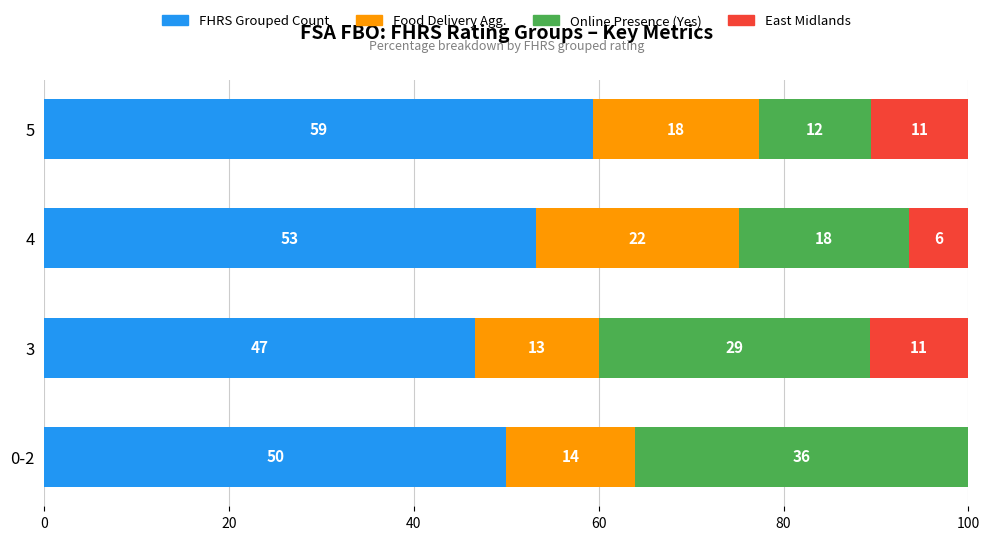

What are all the series names shown in the legend?

FHRS Grouped Count, Food Delivery Agg., Online Presence (Yes), East Midlands